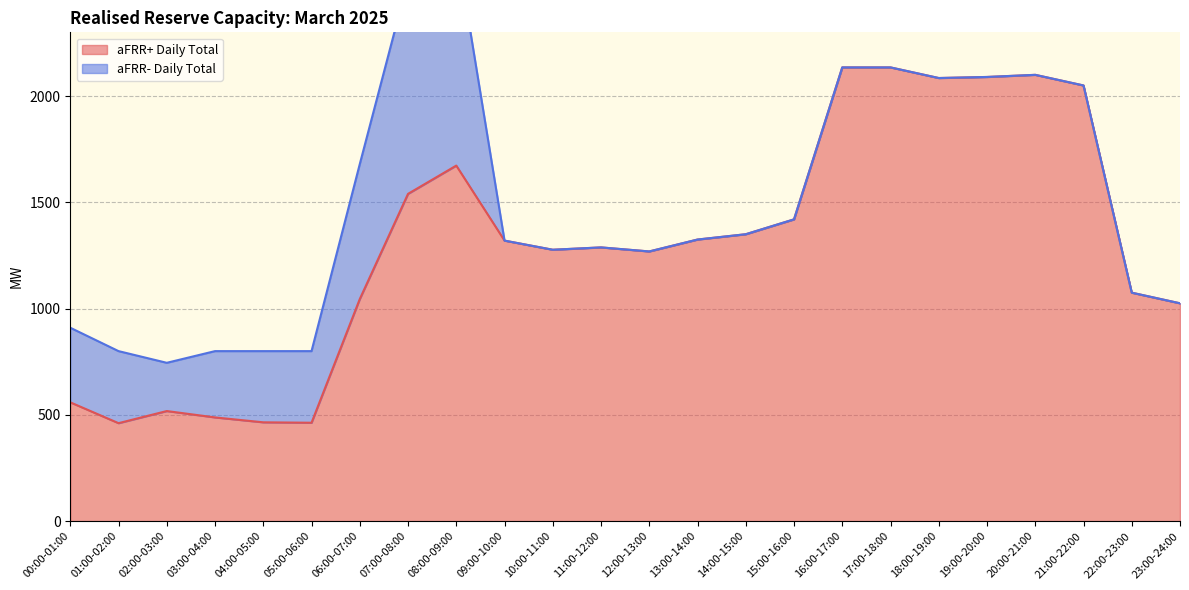

True or false: aFRR+ Daily Total has a value of 2952 at 19:00-20:00.

False